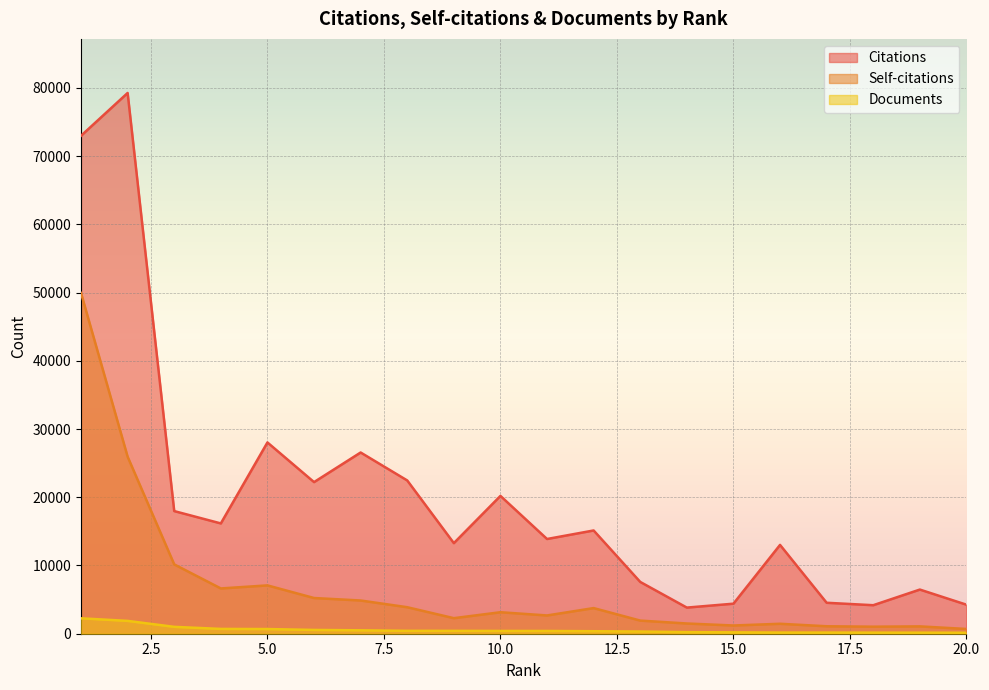

Which category has the lowest value in the Documents series?

20